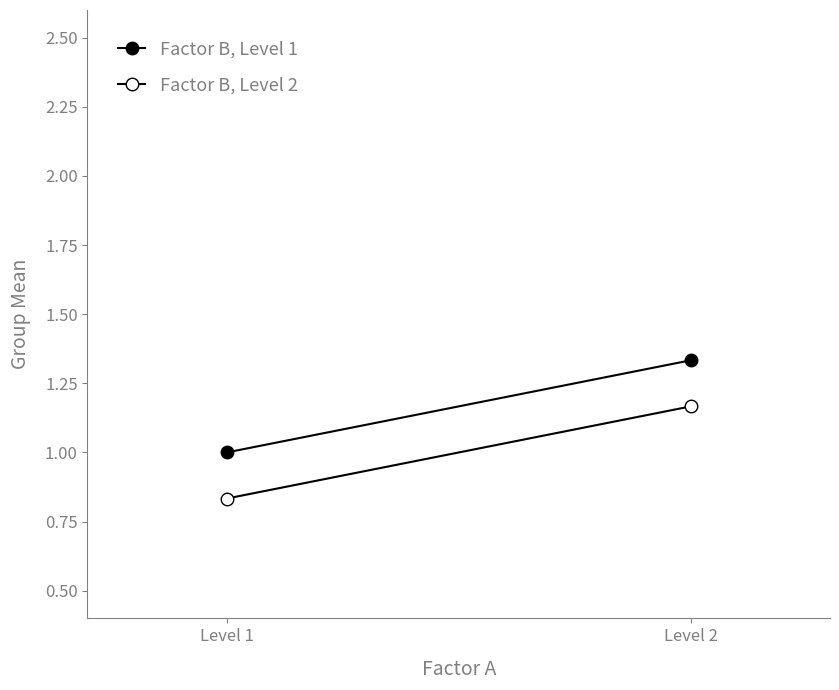

What is the spread (max minus min) of values at Level 1?

0.2